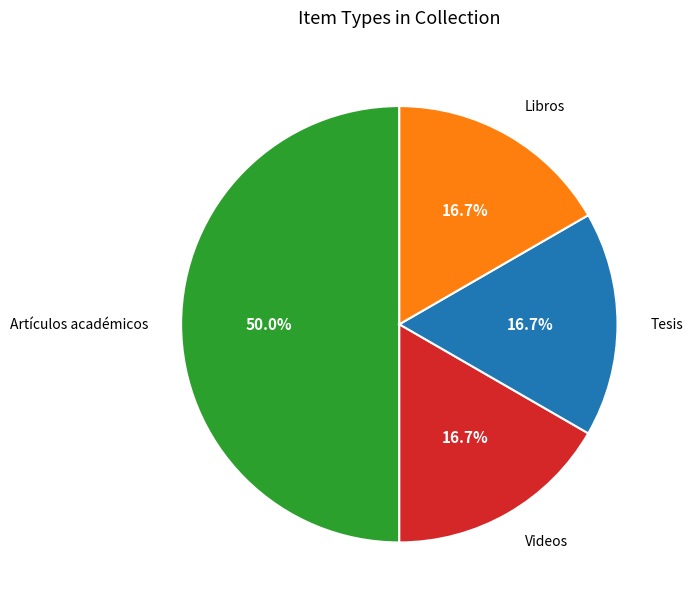

To the nearest percent, what is the difference between the largest and smallest slice percentages?

33%